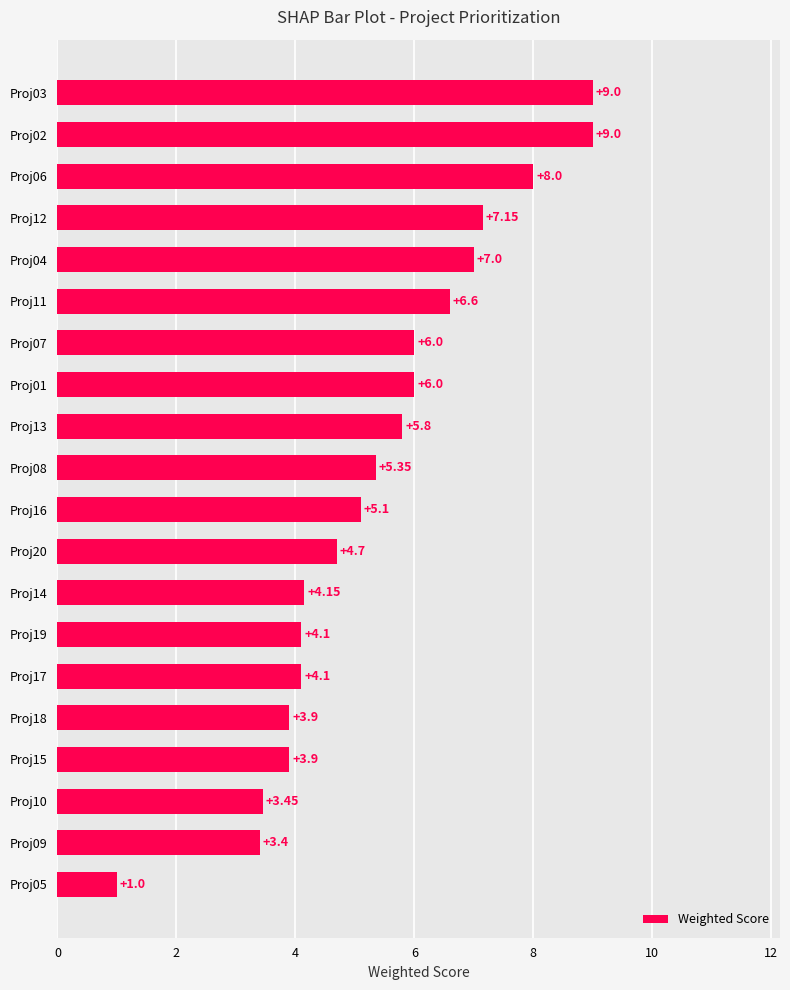

What is the ratio of the value at Proj17 to the value at Proj13?

0.7